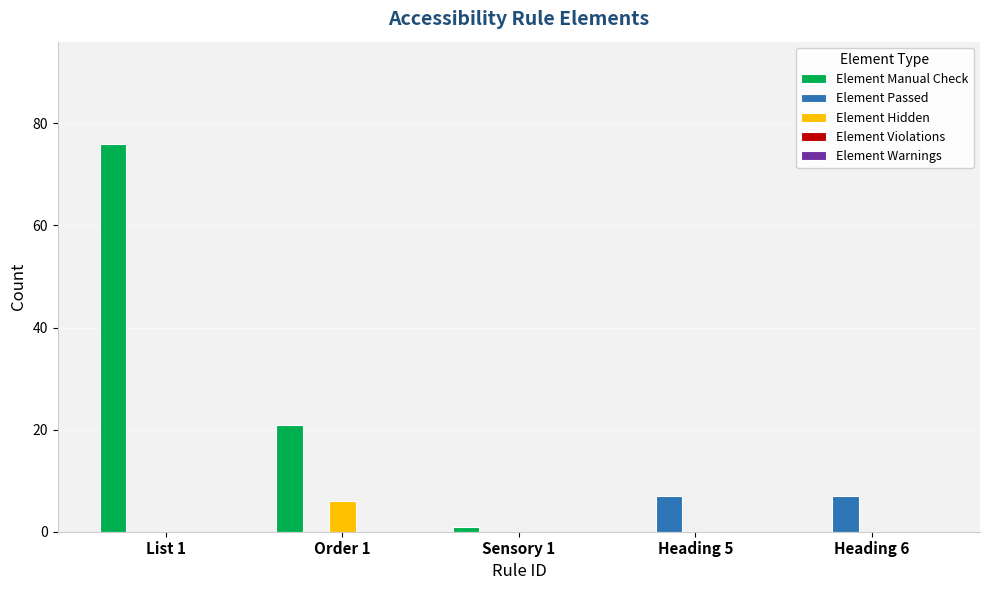

Which series changed the most between List 1 and Sensory 1?

Element Manual Check